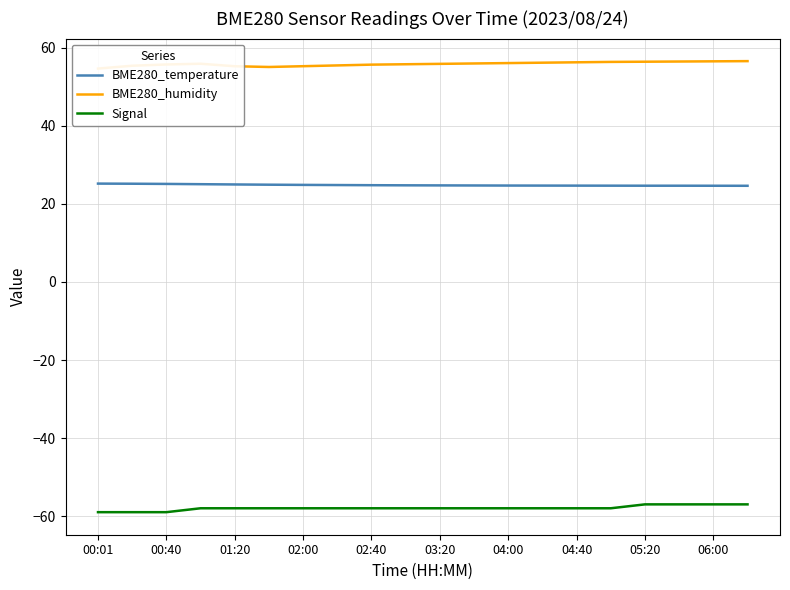

Rank the series by their average value, from highest to lowest.

BME280_humidity, BME280_temperature, Signal